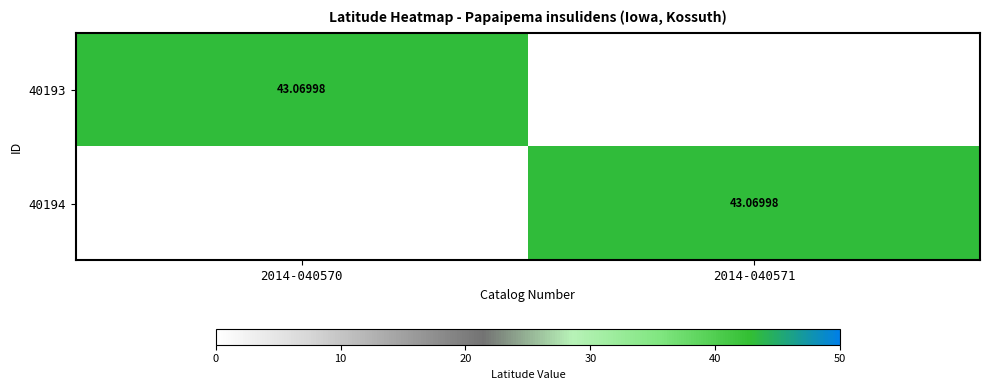

The value of 40194 at 2014-040571 is 43.1. True or false?

True